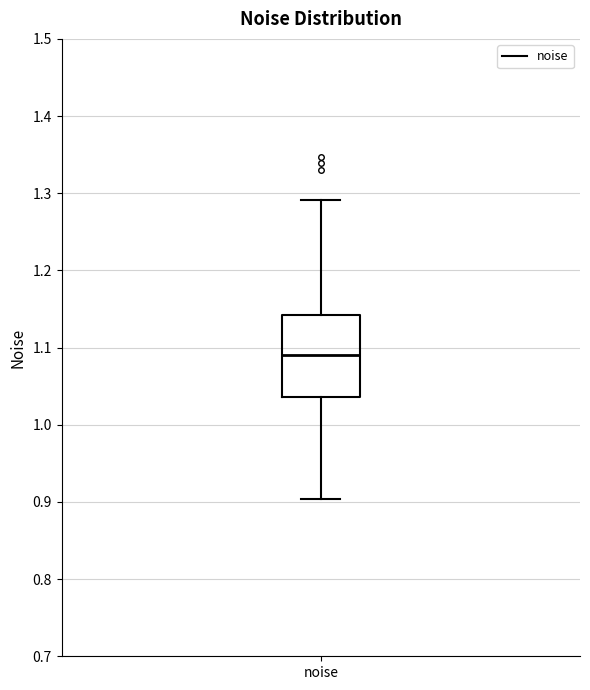

Transcribe this box plot: give where the median line is, the range the box spans, and where the two whiskers end, as read against the y-axis. The values are not printed on the chart, so give them approximately, as read against the axis.

median 1.09, box 1.04 to 1.14, whiskers 0.90 to 1.29